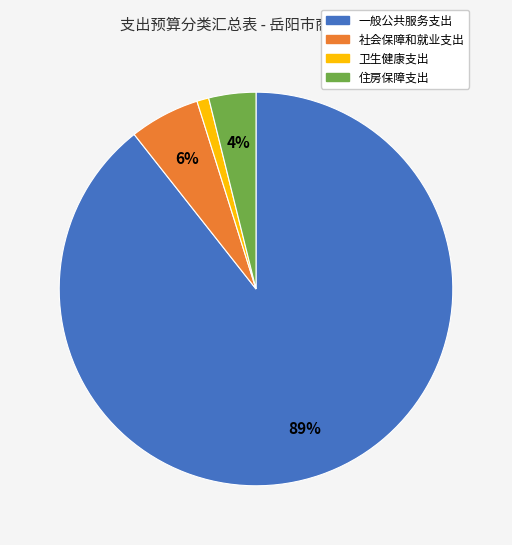

How many slices are in this pie chart?

4